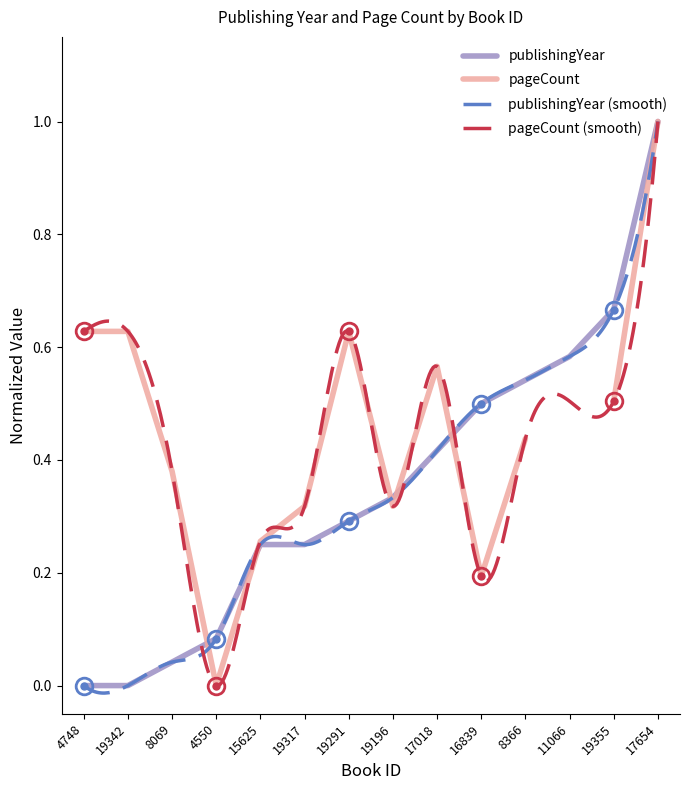

Reading left to right, transcribe all the data shown in this chart.

0.0	0.0	0.0	0.1	0.2	0.2	0.3	0.3	0.4	0.5	0.5	0.6	0.7	1.0